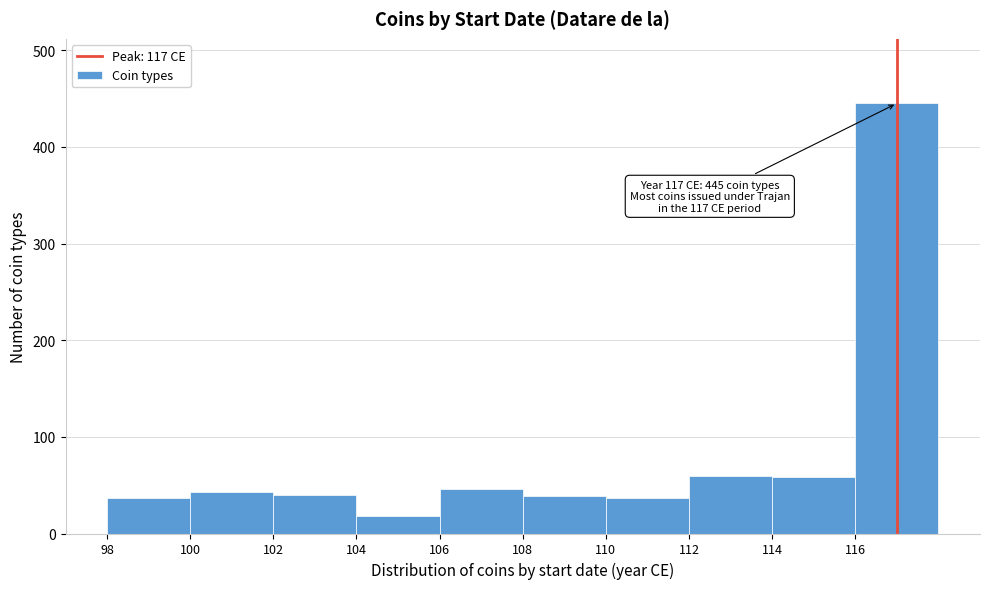

Over which range of the x-axis is the bar tallest?

116 to 118